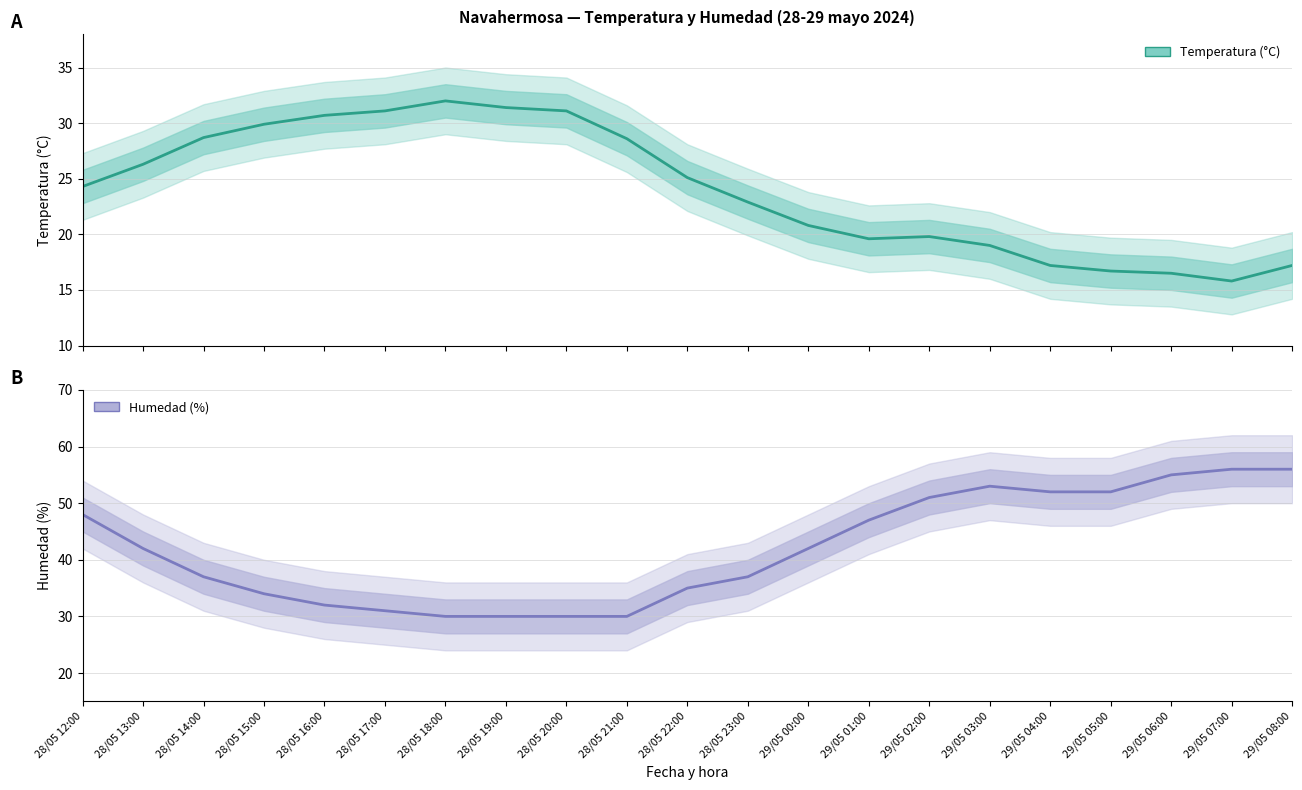

Between 29/05 01:00 and 28/05 15:00, which is larger?

28/05 15:00